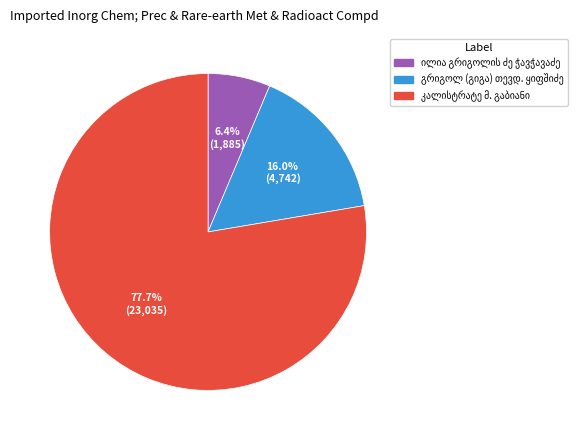

Is there any slice that represents more than half of the pie?

Yes